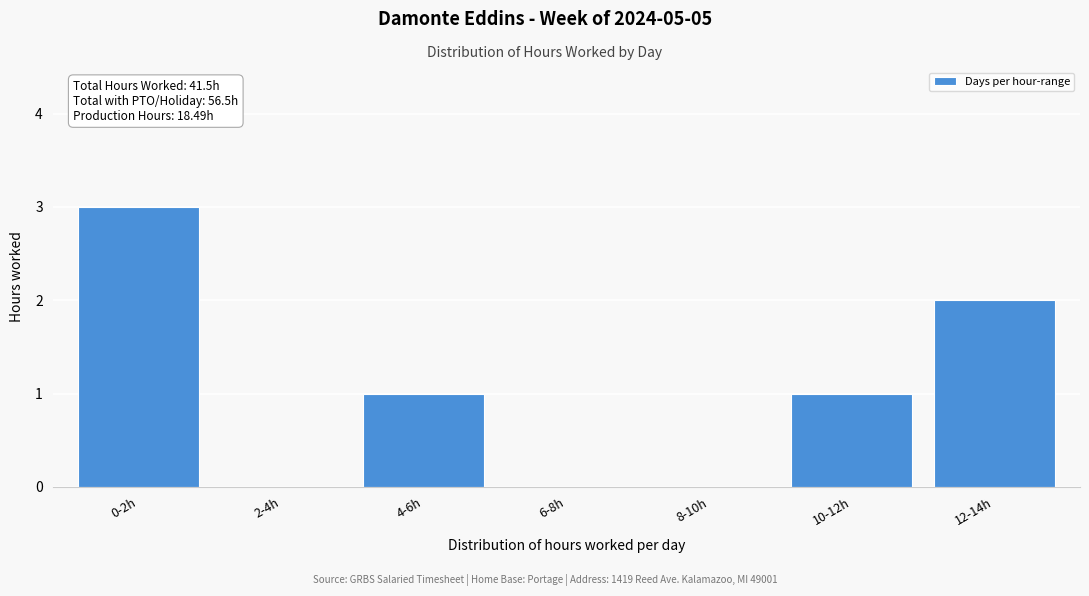

Reading left to right, list all the values displayed in this chart.

0-2h=3	2-4h=0	4-6h=1	6-8h=0	8-10h=0	10-12h=1	12-14h=2